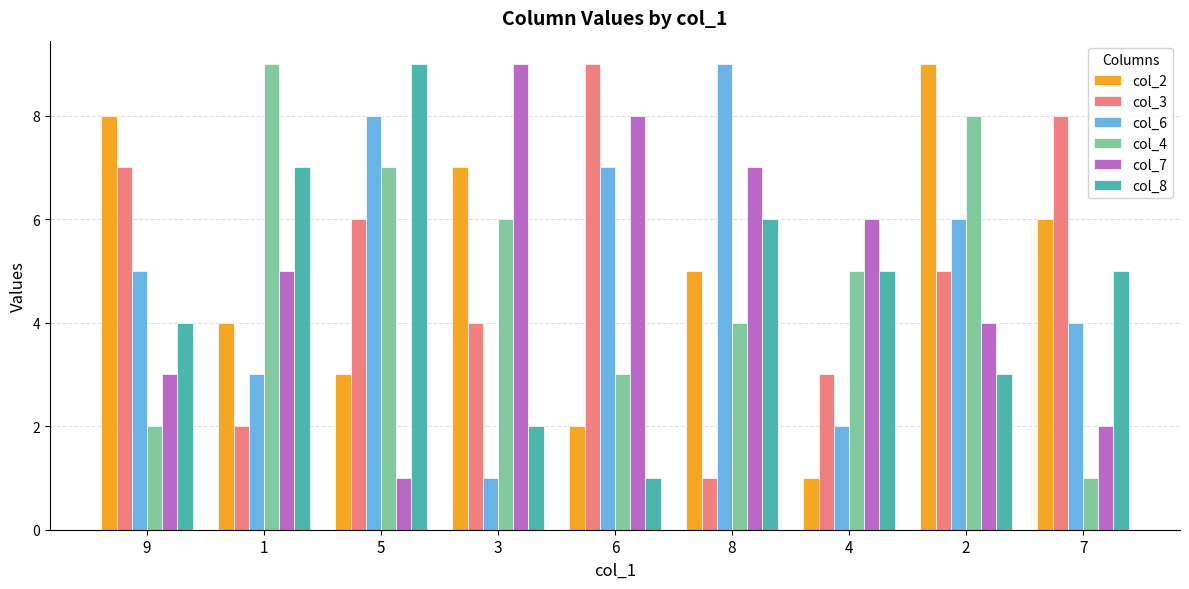

How many values in the col_7 series are below 5?

4